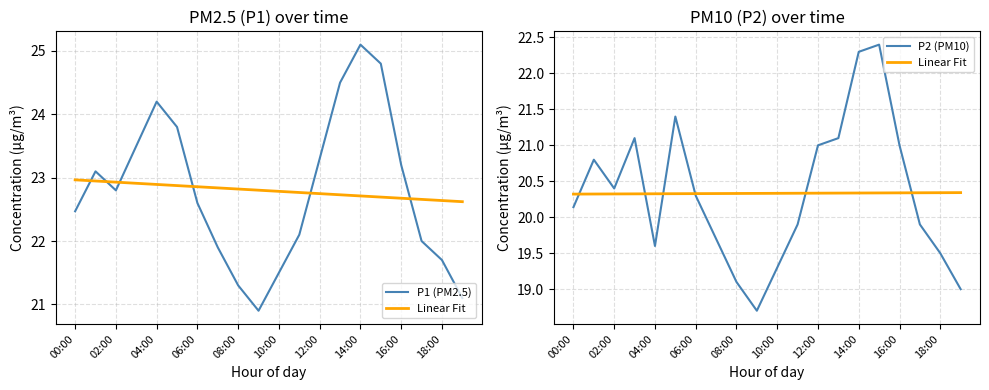

The P1 (PM2.5) series shows 36.8 at 06:00. True or false?

False